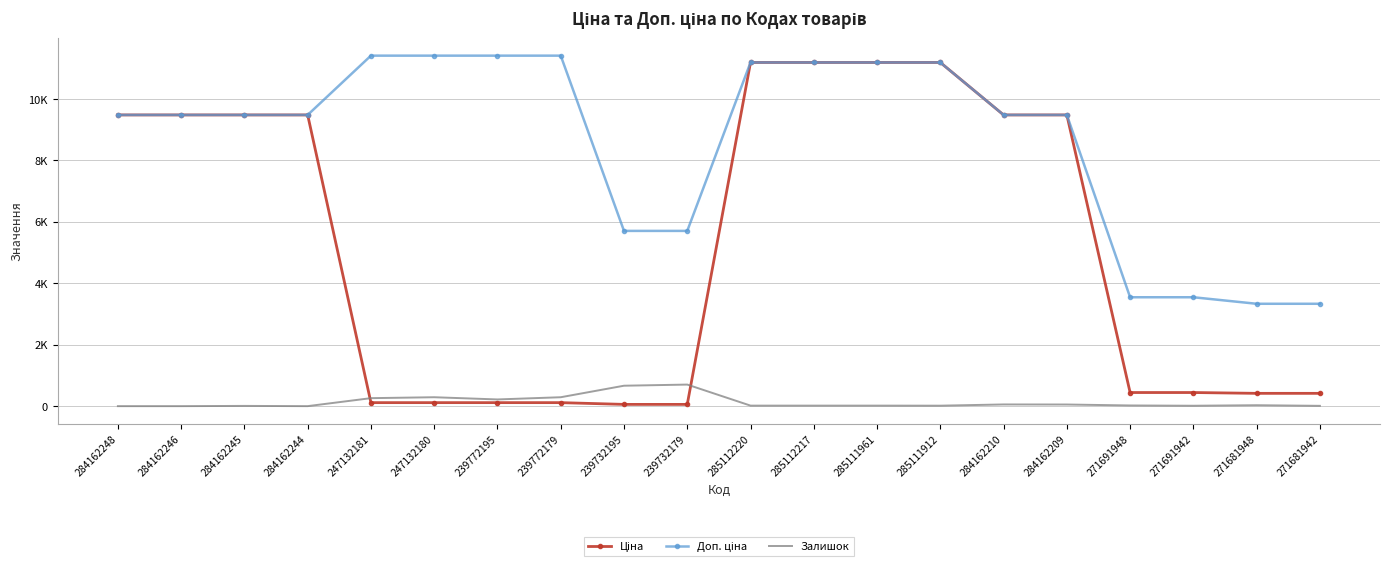

What is the label of the 3rd point from the left?

284162245